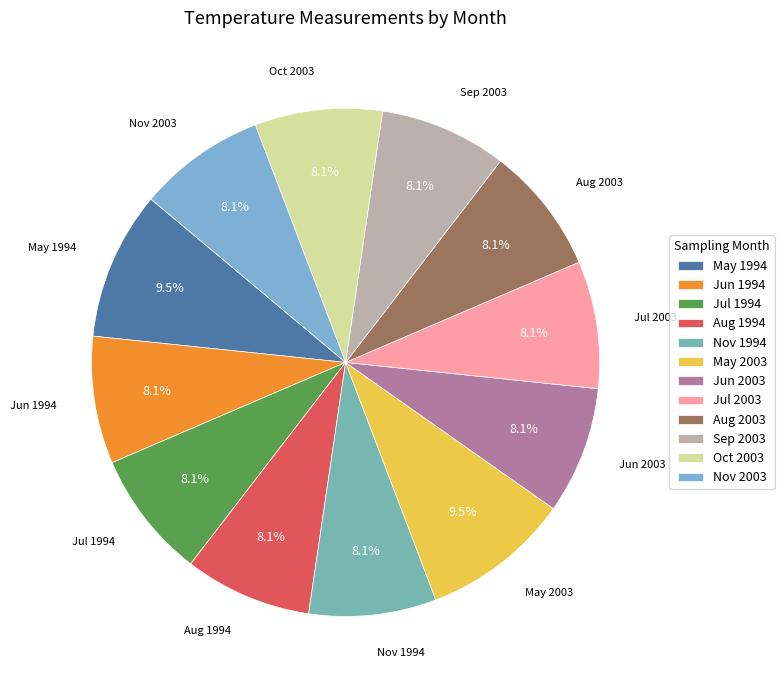

How many slices are in this pie chart?

12